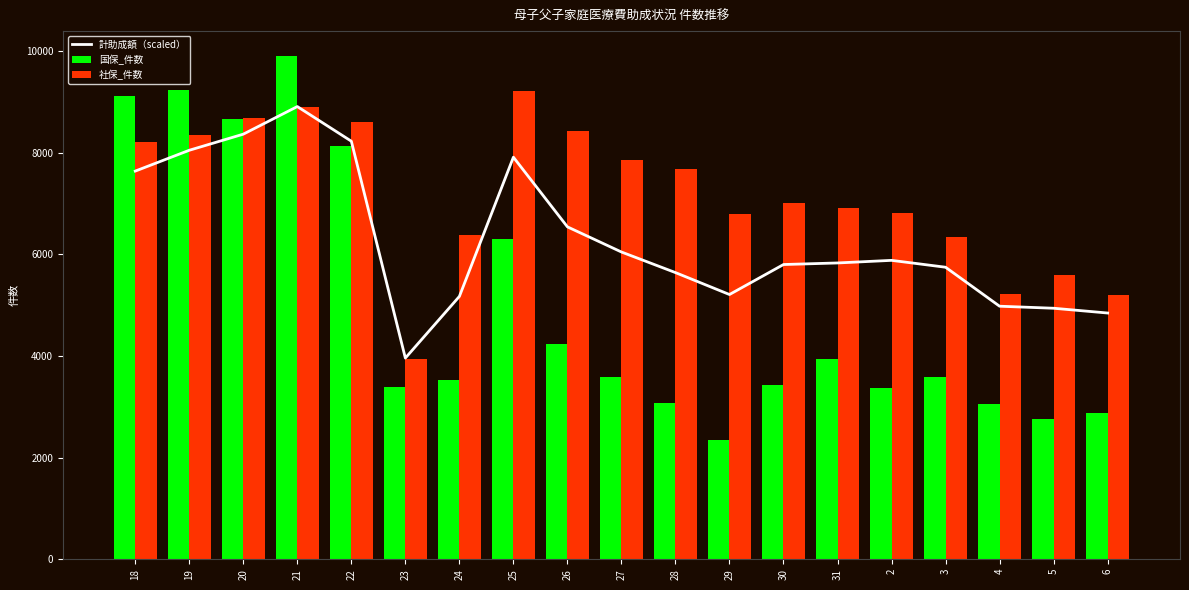

Rank the categories by value from lowest to highest.

23, 6, 5, 4, 24, 29, 28, 3, 30, 31, 2, 27, 26, 18, 25, 19, 22, 20, 21